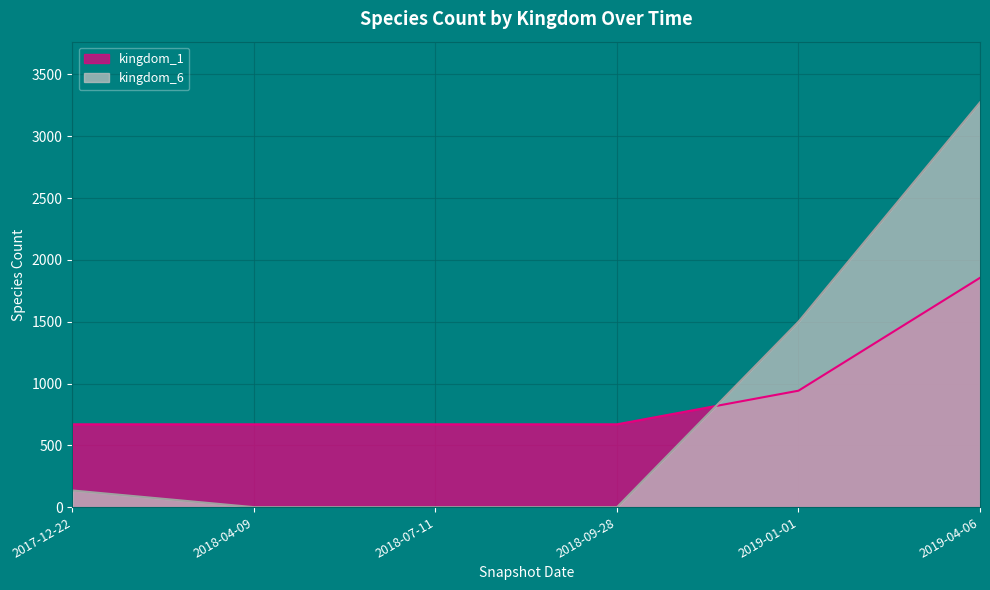

True or false: kingdom_1 has a value of 617 at 2019-04-06.

False